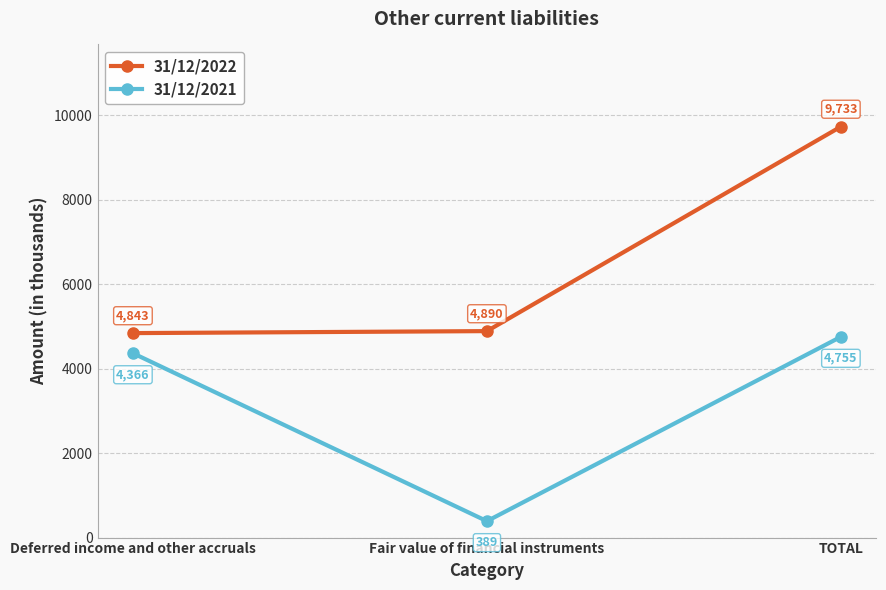

Is it true that 31/12/2022 equals 2851 at Fair value of financial instruments?

False